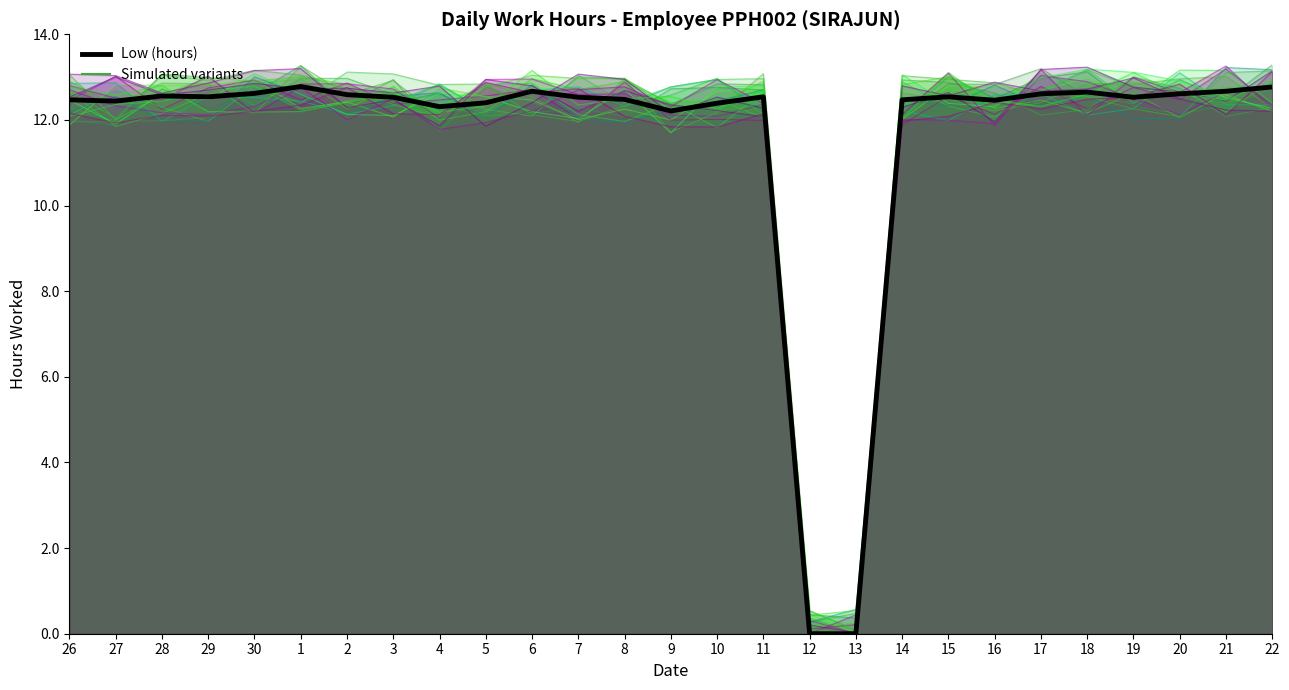

Rank the categories by value from highest to lowest.

1, 22, 6, 21, 18, 30, 17, 20, 2, 28, 29, 11, 15, 3, 7, 19, 8, 26, 14, 16, 27, 5, 10, 4, 9, 12, 13